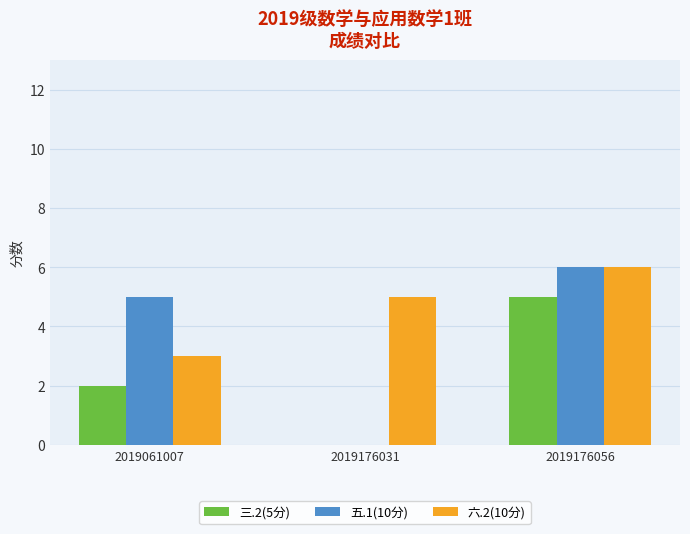

The 五.1(10分) series shows 0 at 2019176031. True or false?

True